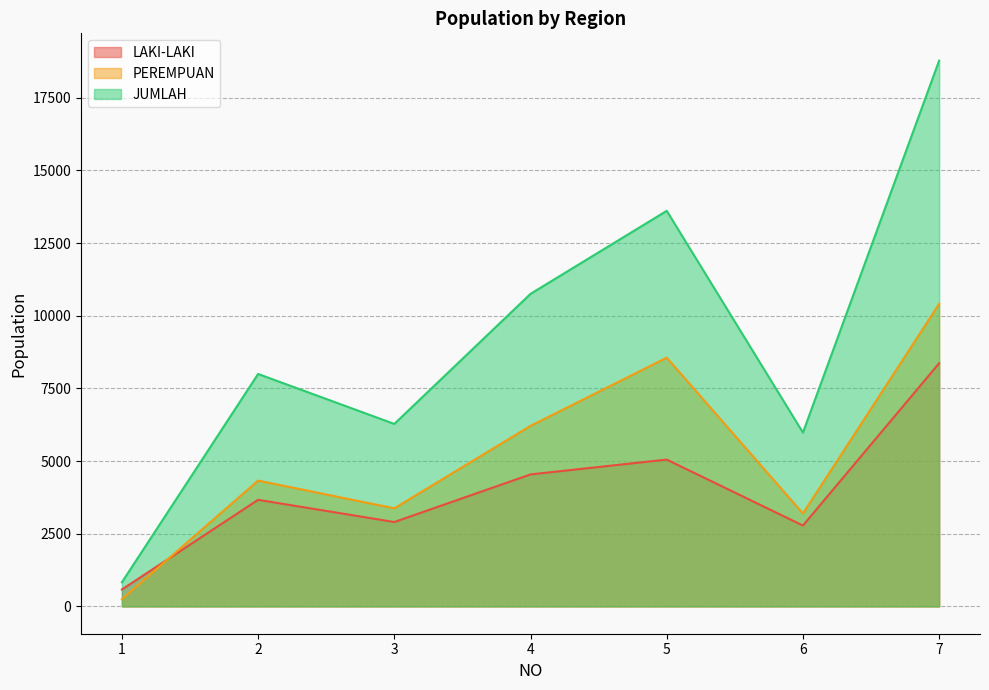

What value does the PEREMPUAN series have at 7?

10410